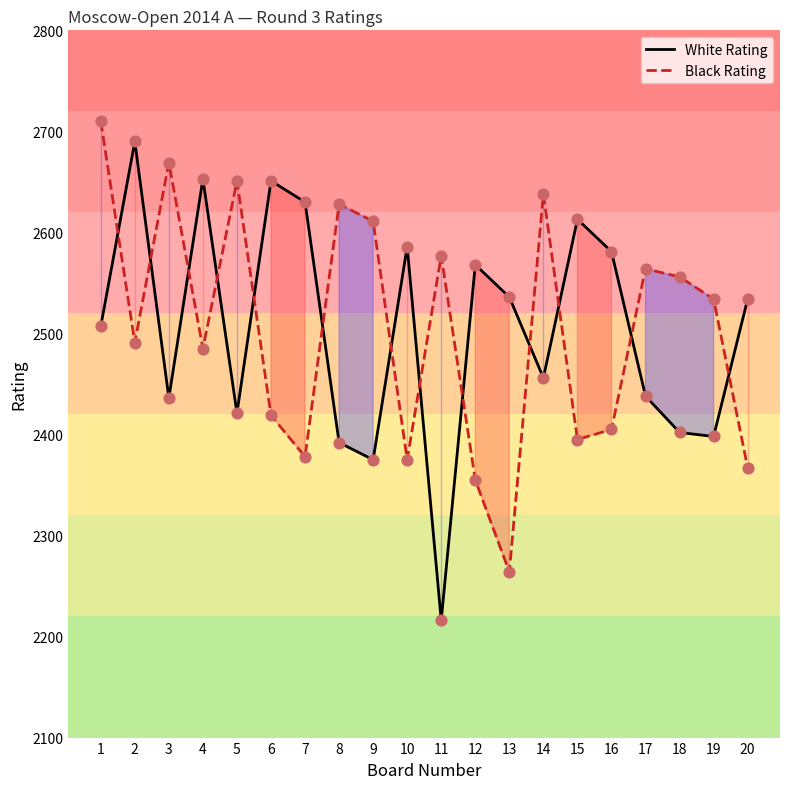

Which series contains the lowest Y value?

White Rating